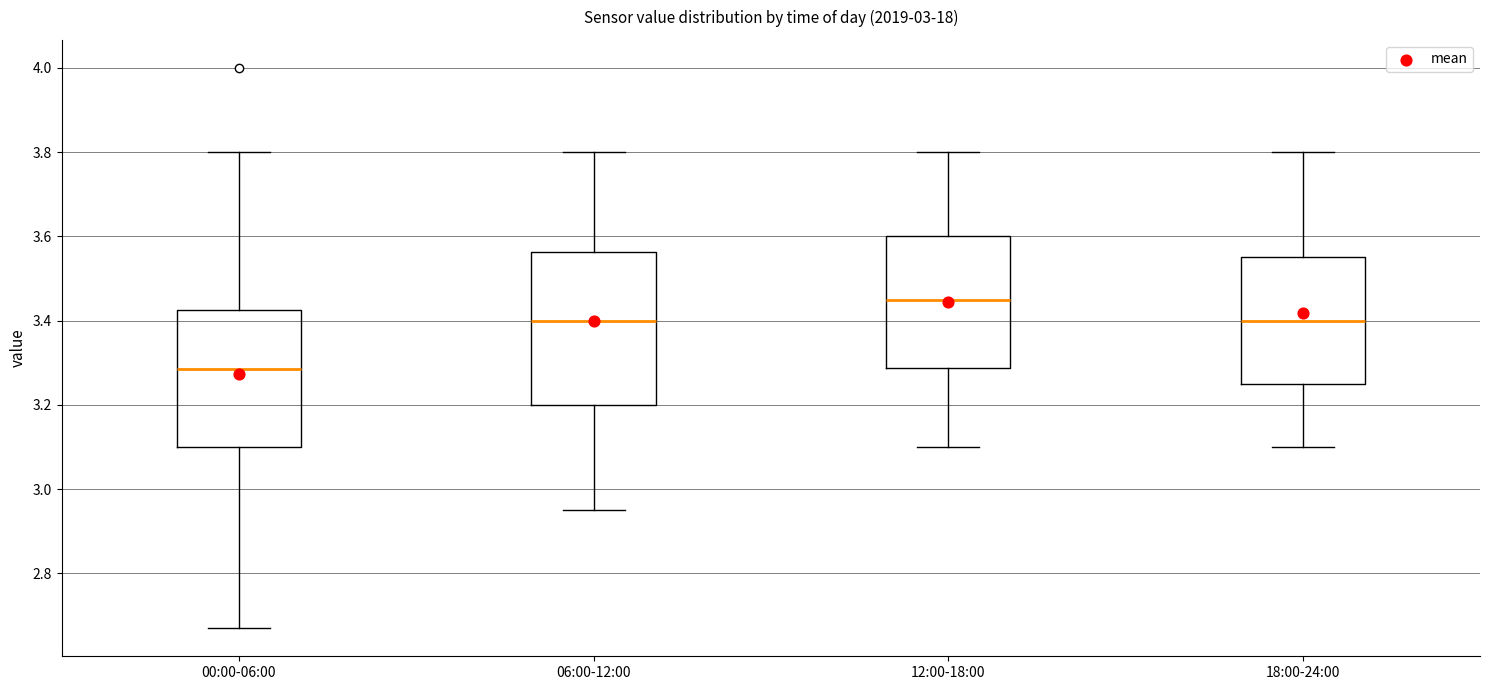

Comparing the boxes themselves (not the whiskers), which one is the tallest?

06:00-12:00